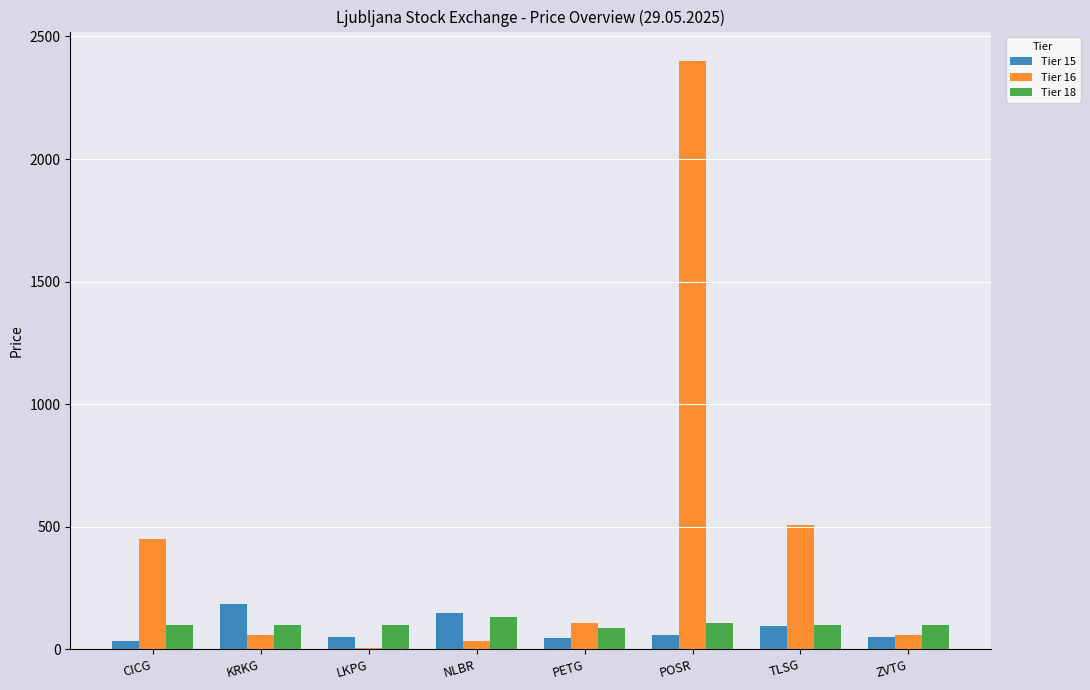

How many series are shown in this chart?

3